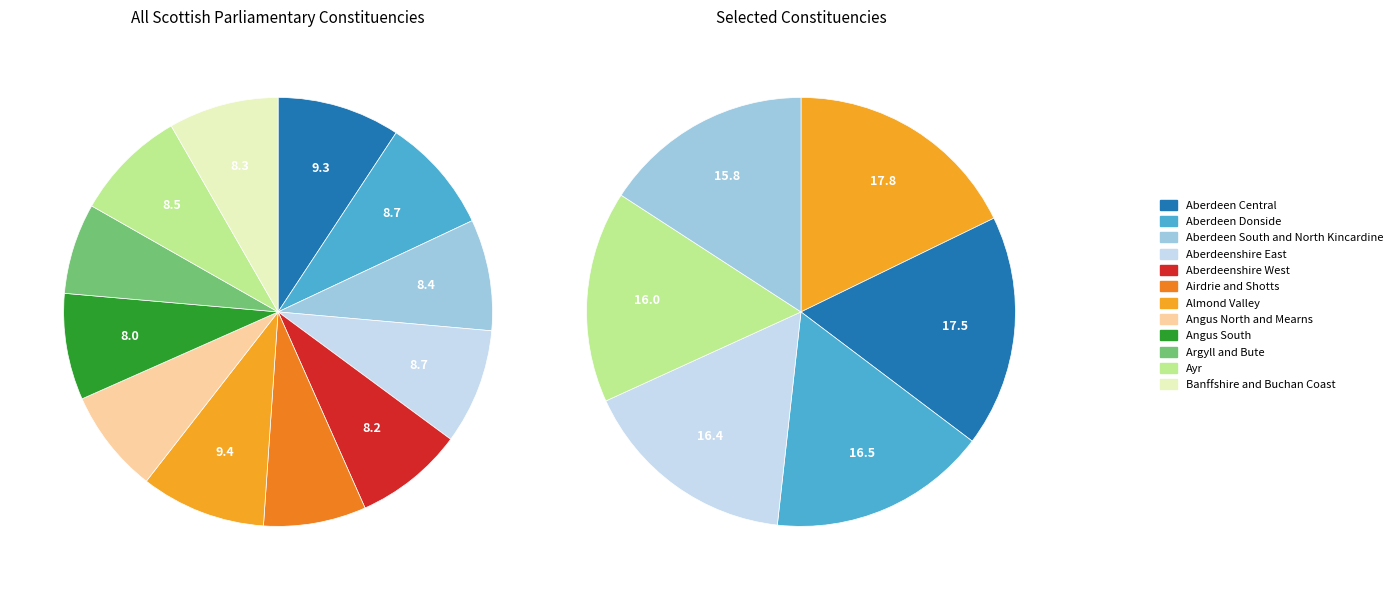

The Banffshire and Buchan Coast slice represents 1% of the pie. True or false?

False